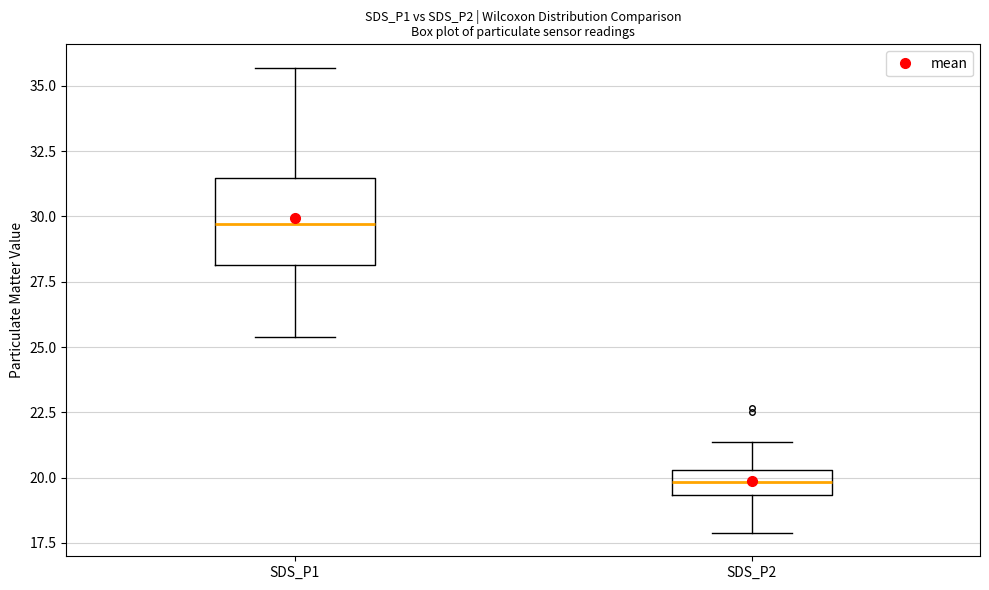

Where does the lower whisker of the box for SDS_P1 end on the y-axis? The values are not printed on the chart, so give them approximately, as read against the axis.

25.5